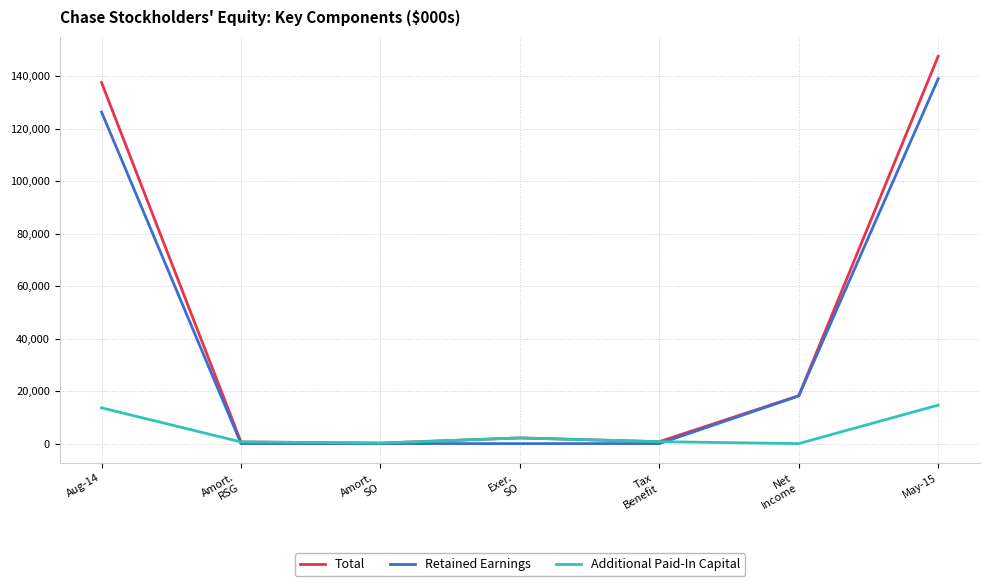

Is the value of Additional Paid-In Capital at Amort.
RSG greater than the value of Retained Earnings at Net
Income?

No